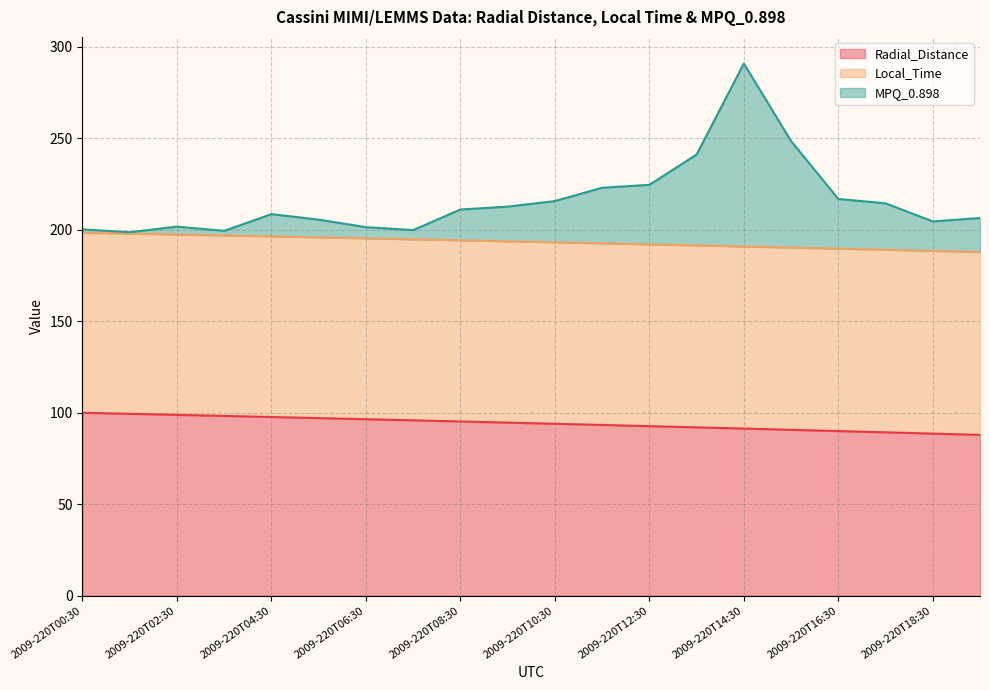

At which category is the sum across all series the highest?

2009-220T14:30